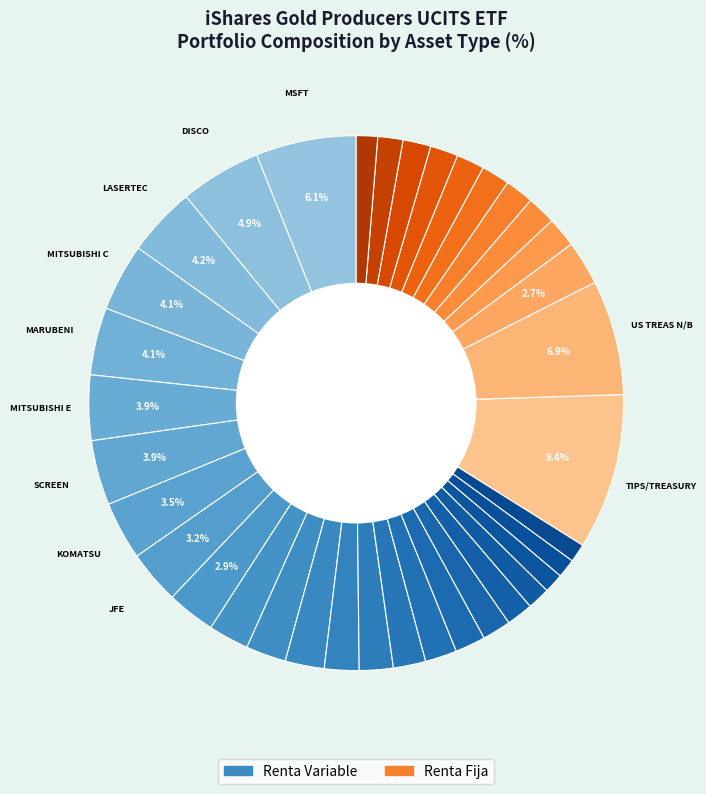

How many segments does this pie chart have?

36